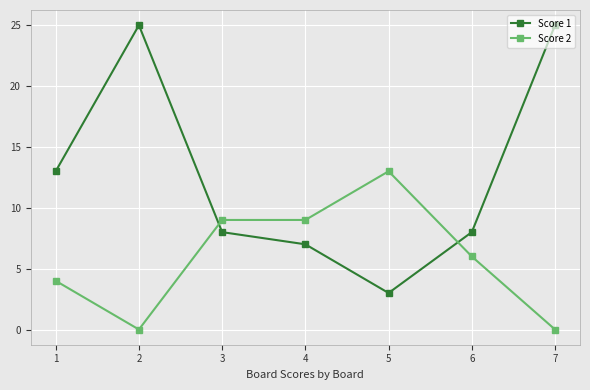

Is it true that Score 2 equals -7 at 2?

False